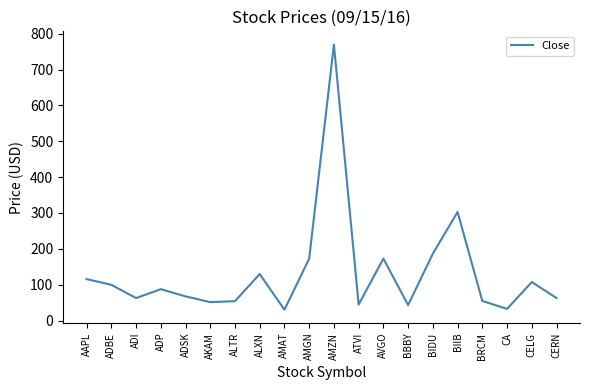

What position from the left is AKAM?

6